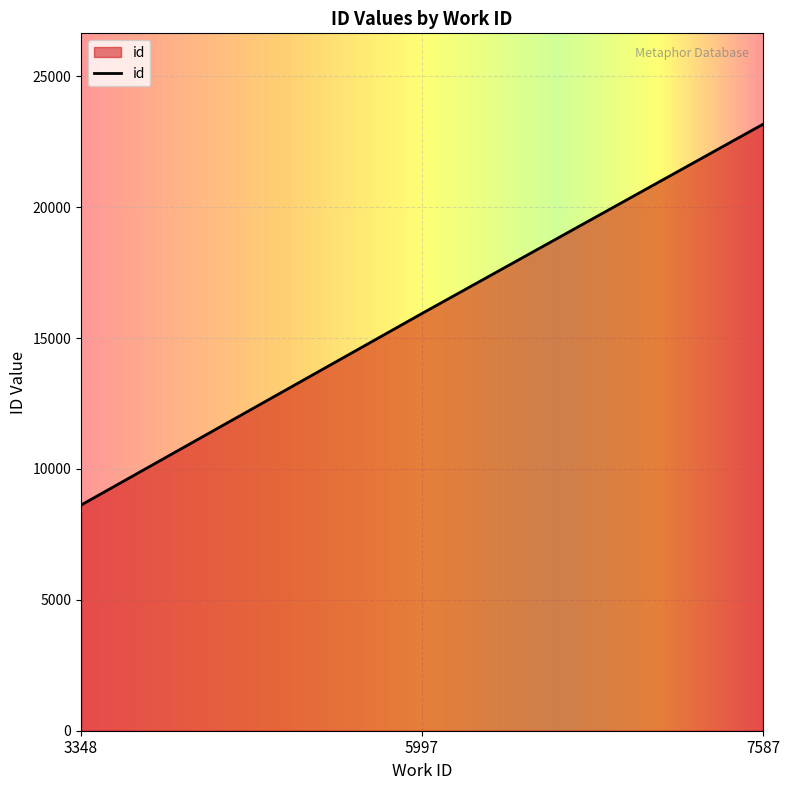

How many categories are shown in the chart?

3